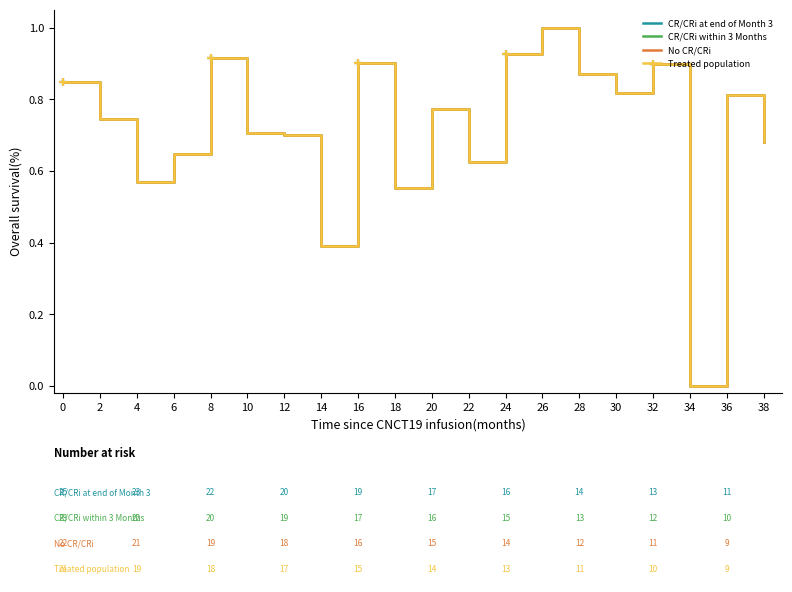

What value does the No CR/CRi series have at 22?

0.6